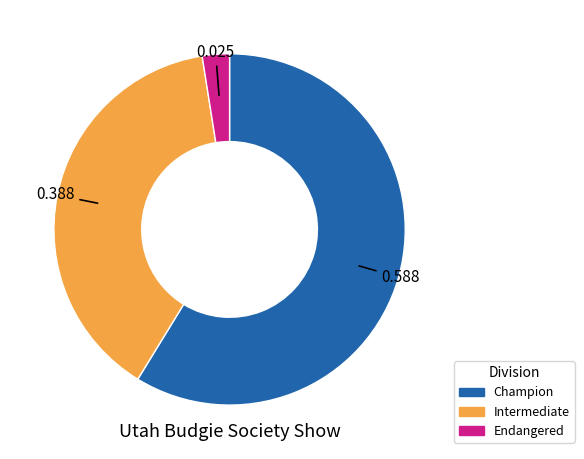

Rank the categories by value from highest to lowest.

Champion, Intermediate, Endangered